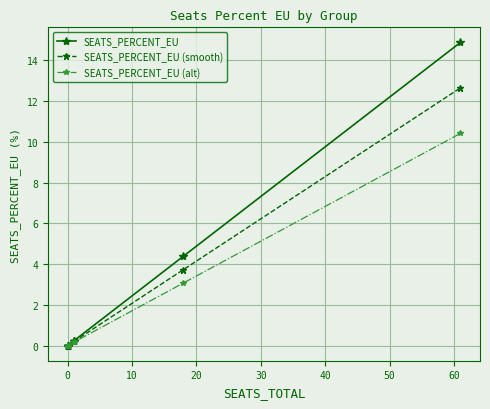

True or false: SEATS_PERCENT_EU (alt) has more than 1 points higher than both neighbors.

False